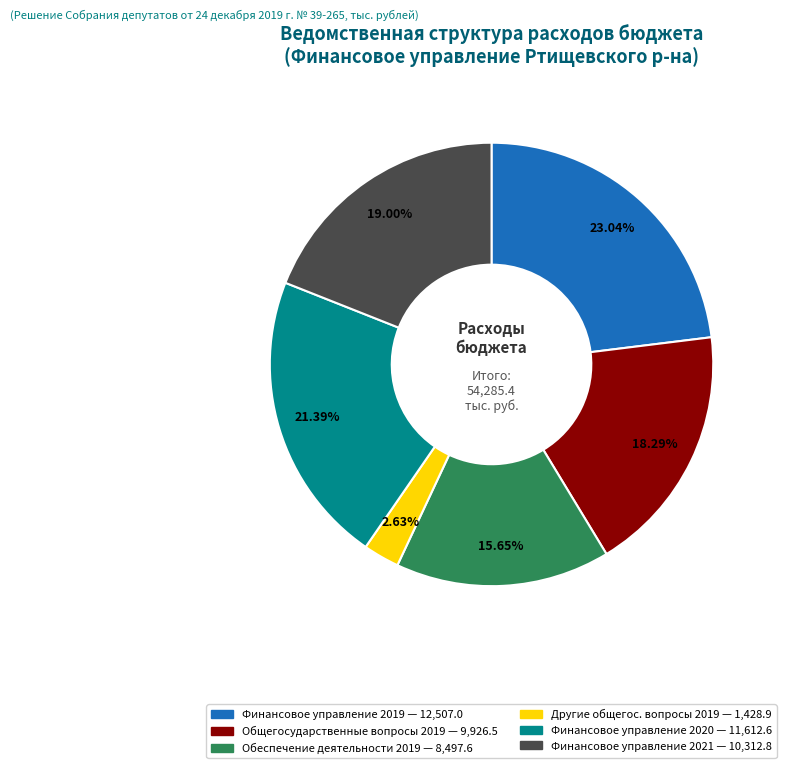

How many slices are in this pie chart?

6